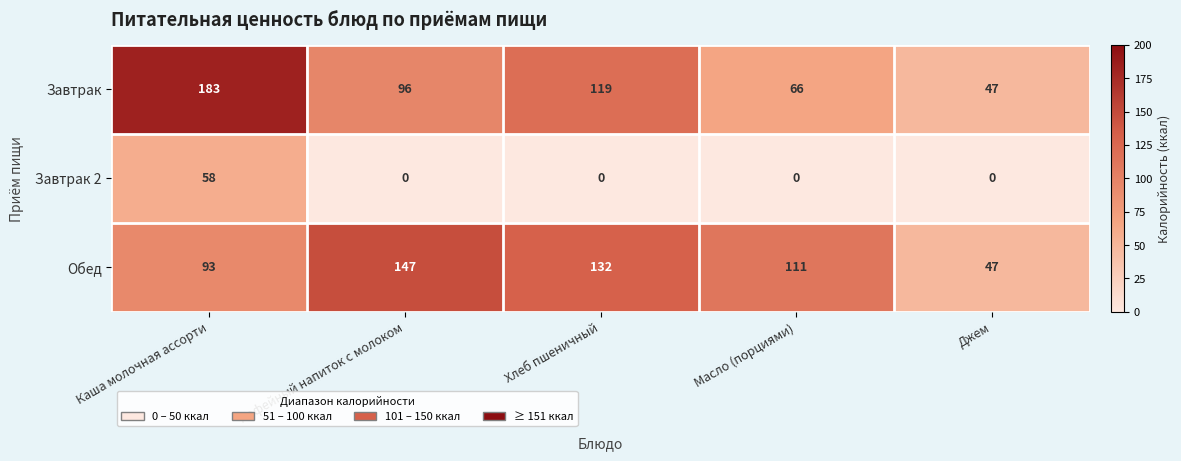

The Завтрак 2 series shows -29 at Джем. True or false?

False